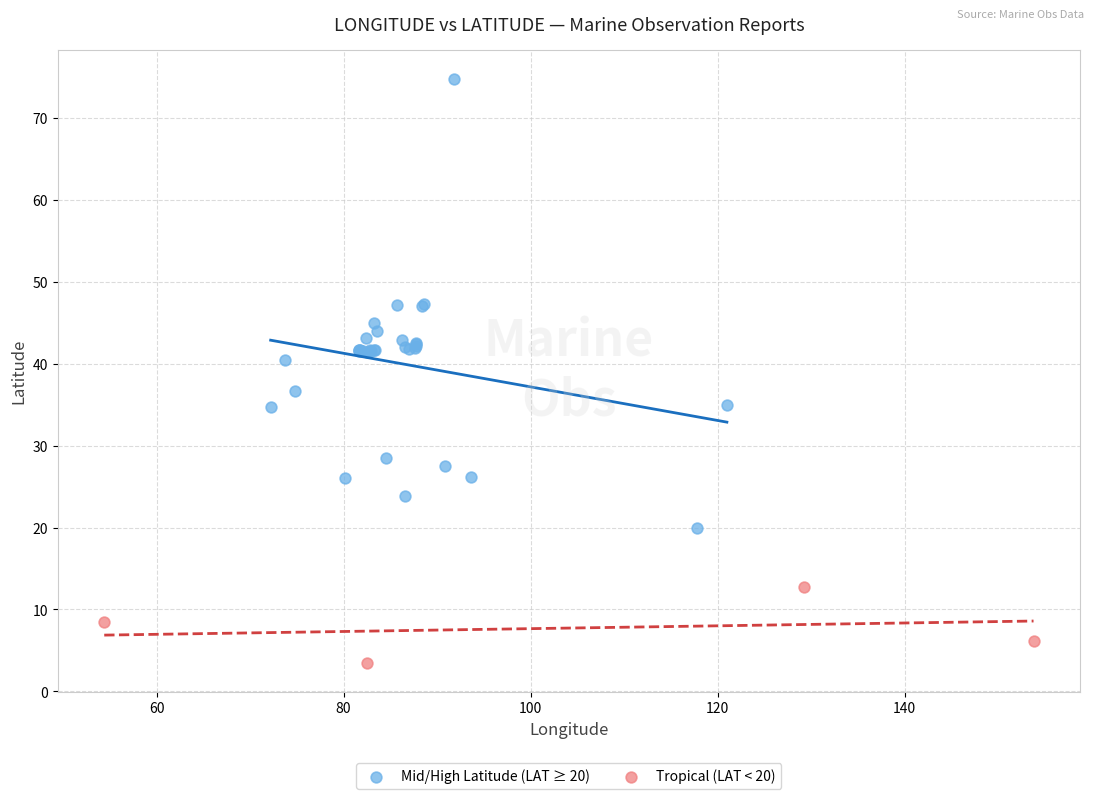

Which series has the largest Y range (max minus min)?

Mid/High Latitude (LAT ≥ 20)